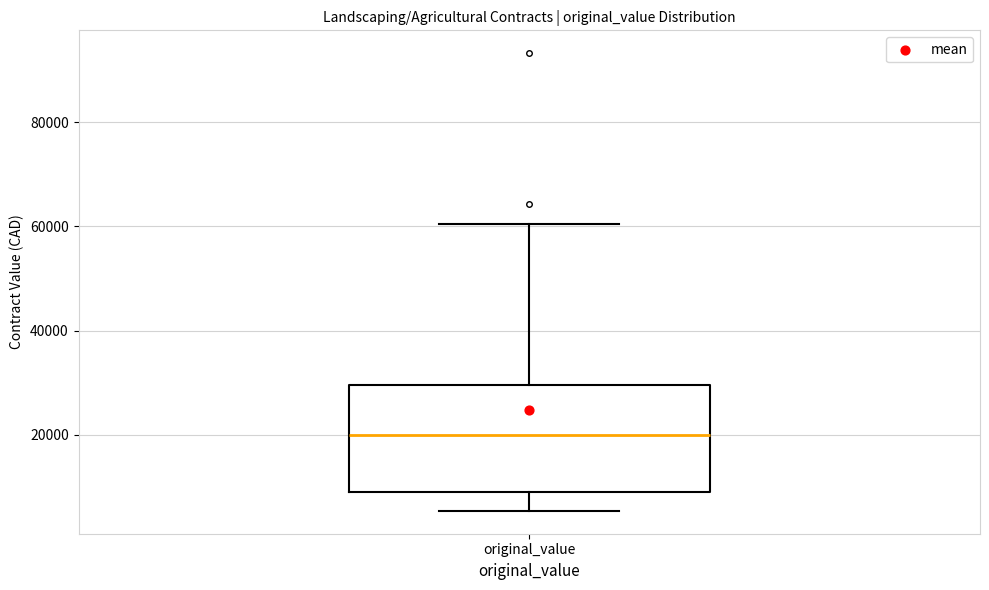

Read this box plot against the y-axis: the position of the median line, the range covered by the box, and the ends of both whiskers. The values are not printed on the chart, so give them approximately, as read against the axis.

median 20000, box 8000 to 30000, whiskers 6000 to 60000